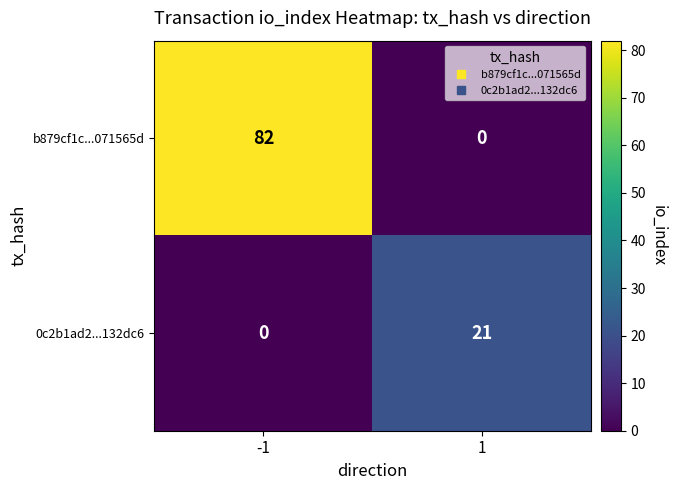

What is the maximum value shown in the chart?

82